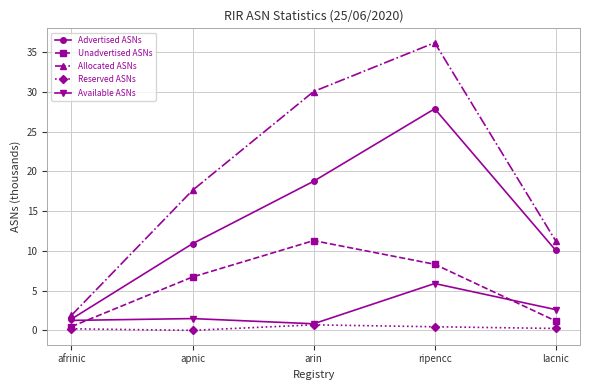

Is the value of Unadvertised ASNs at ripencc greater than the value of Reserved ASNs at ripencc?

Yes